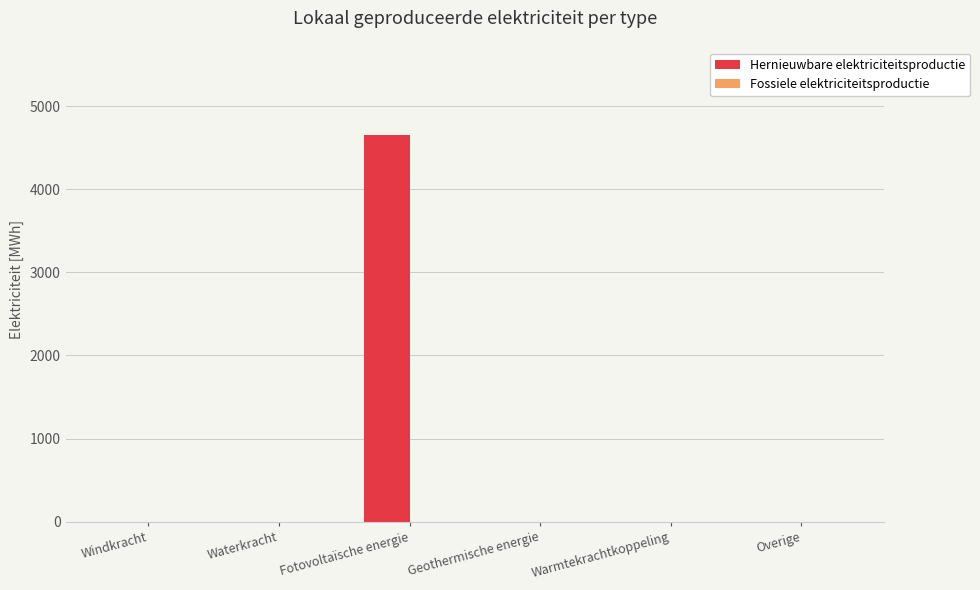

What is the change in value from Windkracht to Fotovoltaïsche energie?

+4648.2